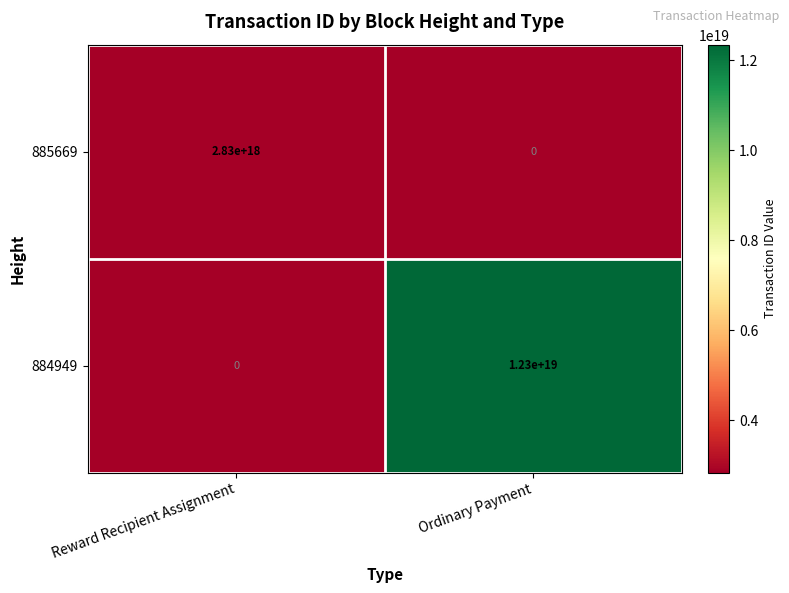

At which label does 884949 reach its peak?

Ordinary Payment